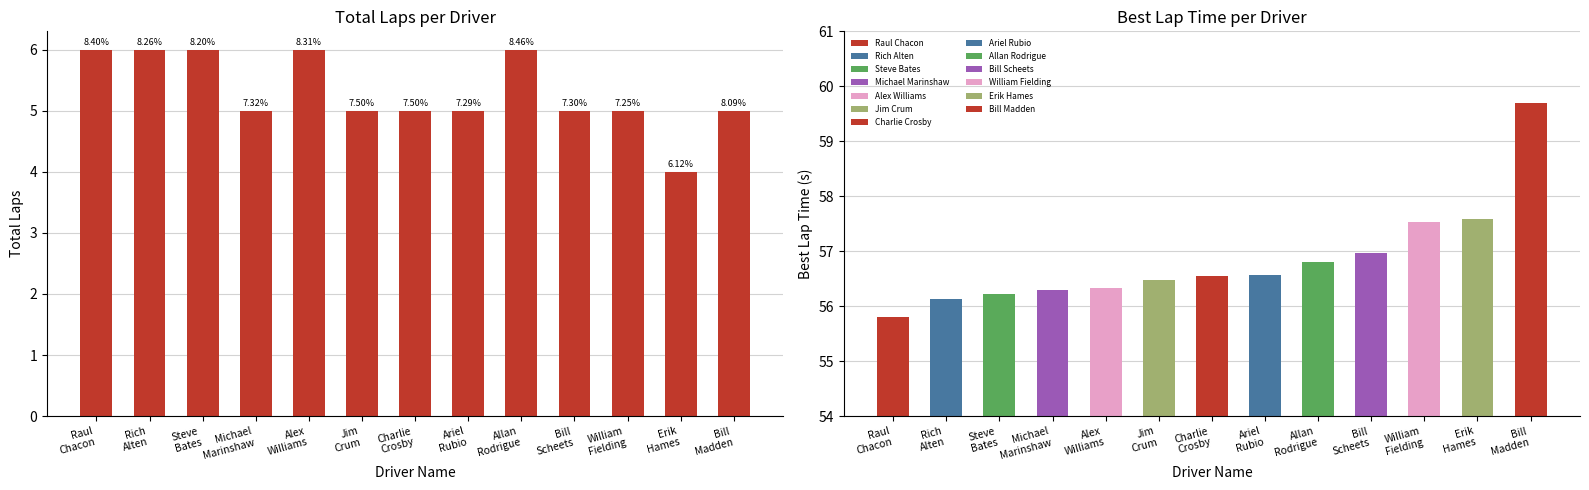

At which category does the chart reach its minimum across all series?

Erik
Hames